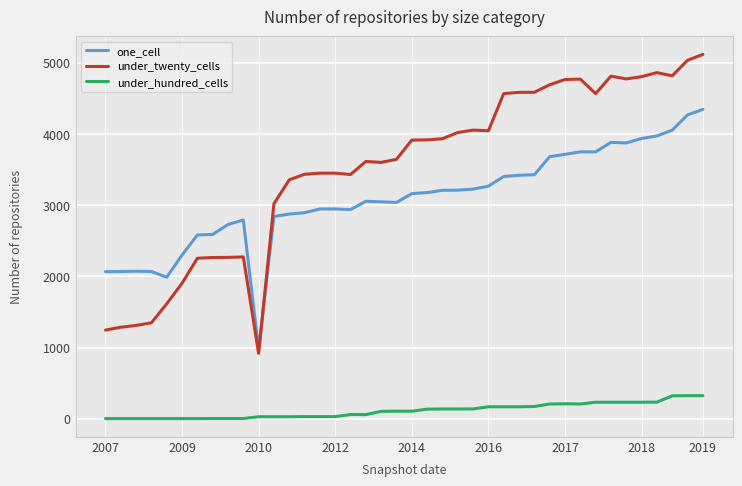

Does the chart display data point markers on the line(s)?

No